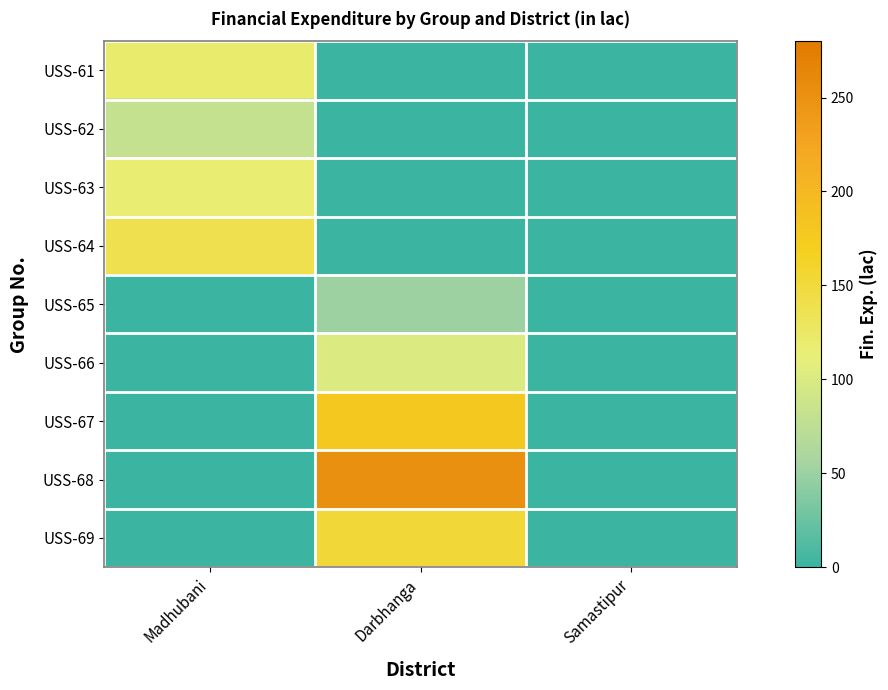

At Samastipur, list the series in order from largest to smallest.

USS-61, USS-62, USS-63, USS-64, USS-65, USS-66, USS-67, USS-68, USS-69